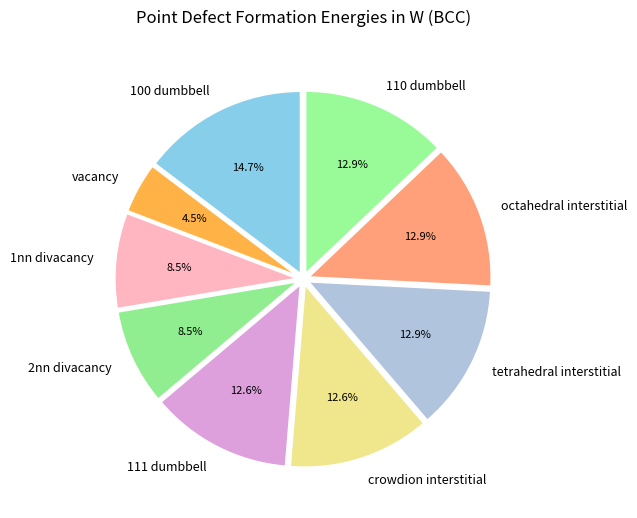

How many segments does this pie chart have?

9